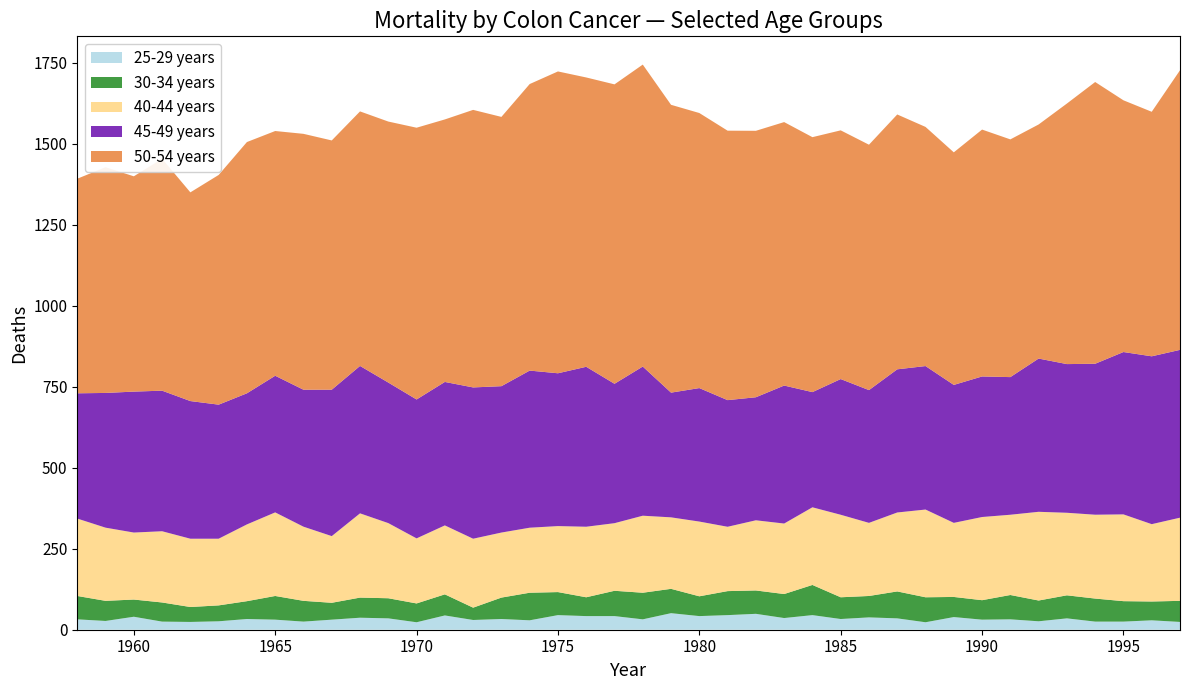

Reading right to left, what are all the values shown in this chart?

25-29 years: 1997=24.0	1996=29.0	1995=25.0	1994=25.0	1993=35.1	1992=26.0	1991=32.0	1990=31.0	1989=39.1	1988=23.0	1987=35.1	1986=38.1	1985=33.0	1984=45.1	1983=36.1	1982=49.1	1981=45.1	1980=42.1	1979=51.1	1978=32.1	1977=42.1	1976=42.1	1975=45.1	1974=29.0	1973=33.1	1972=30.0	1971=44.1	1970=23.0	1969=35.1	1968=37.1	1967=31.0	1966=25.0	1965=31.0	1964=33.0	1963=26.0	1962=24.0	1961=25.0	1960=40.1	1959=27.0	1958=32.0
30-34 years: 1997=65.1	1996=58.1	1995=63.1	1994=71.1	1993=71.1	1992=64.1	1991=75.1	1990=60.1	1989=62.1	1988=77.1	1987=83.2	1986=66.1	1985=67.1	1984=93.1	1983=74.1	1982=72.1	1981=74.1	1980=61.1	1979=75.1	1978=82.1	1977=78.1	1976=58.1	1975=71.1	1974=85.1	1973=66.1	1972=38.1	1971=65.1	1970=58.1	1969=62.1	1968=62.1	1967=52.1	1966=64.1	1965=73.1	1964=55.1	1963=49.1	1962=46.1	1961=59.1	1960=53.1	1959=62.1	1958=72.1
40-44 years: 1997=256.7	1996=238.7	1995=267.9	1994=258.8	1993=254.8	1992=273.8	1991=247.7	1990=256.8	1989=228.7	1988=270.8	1987=243.7	1986=225.7	1985=254.7	1984=239.7	1983=217.6	1982=216.6	1981=198.6	1980=230.7	1979=220.7	1978=237.7	1977=208.7	1976=217.7	1975=203.7	1974=200.7	1973=200.8	1972=212.8	1971=212.8	1970=200.8	1969=231.9	1968=260.1	1967=205.8	1966=228.9	1965=258.0	1964=236.9	1963=205.8	1962=210.8	1961=219.9	1960=206.8	1959=225.9	1958=239.0
45-49 years: 1997=518.0	1996=518.1	1995=501.2	1994=466.0	1993=459.0	1992=473.0	1991=424.9	1990=433.8	1989=425.8	1988=442.9	1987=441.9	1986=409.8	1985=418.9	1984=355.6	1983=425.9	1982=379.8	1981=390.9	1980=412.1	1979=385.0	1978=460.4	1977=430.3	1976=493.7	1975=471.7	1974=485.0	1973=451.8	1972=467.0	1971=442.8	1970=428.8	1969=433.9	1968=455.0	1967=451.9	1966=422.8	1965=421.8	1964=404.7	1963=413.8	1962=424.9	1961=433.9	1960=435.0	1959=415.9	1958=386.6
50-54 years: 1997=863.0	1996=754.8	1995=777.0	1994=869.7	1993=804.2	1992=722.6	1991=733.8	1990=762.1	1989=717.9	1988=738.2	1987=786.7	1986=757.5	1985=767.7	1984=786.9	1983=813.3	1982=822.5	1981=831.7	1980=849.0	1979=888.5	1978=932.1	1977=924.2	1976=893.1	1975=931.7	1974=884.5	1973=831.2	1972=856.7	1971=810.3	1970=838.9	1969=805.7	1968=785.7	1967=769.4	1966=789.9	1965=755.5	1964=775.6	1963=709.0	1962=644.3	1961=716.0	1960=664.6	1959=696.8	1958=662.4